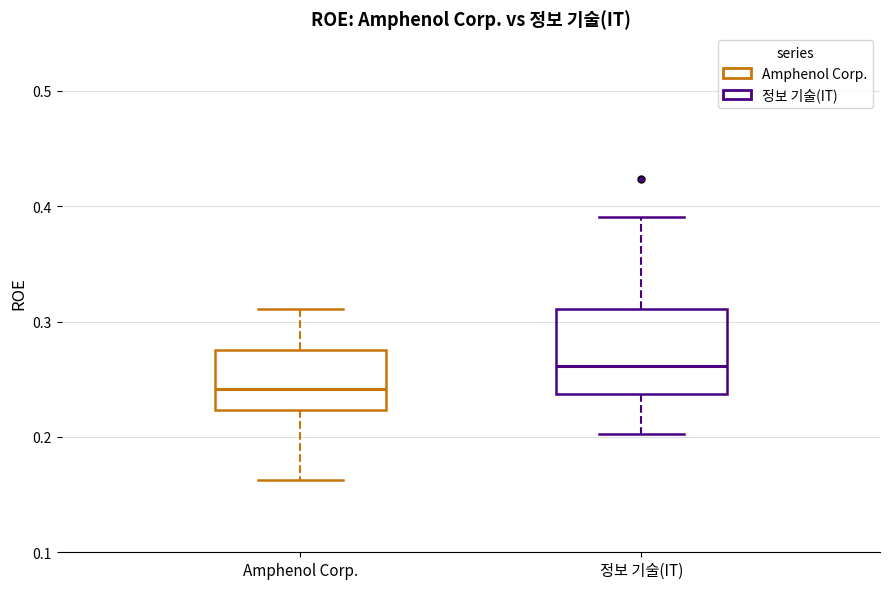

Reading left to right, read every box against the y-axis: the position of its median line, the range the box covers, and the ends of its whiskers. The values are not printed on the chart, so give them approximately, as read against the axis.

Amphenol Corp.: median 0.24, box 0.22 to 0.28, whiskers 0.16 to 0.31
정보 기술(IT): median 0.26, box 0.24 to 0.31, whiskers 0.20 to 0.39